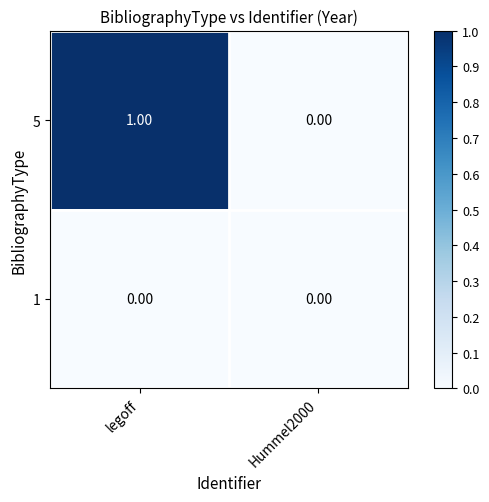

Rank the series by their maximum value, from lowest to highest.

1, 5